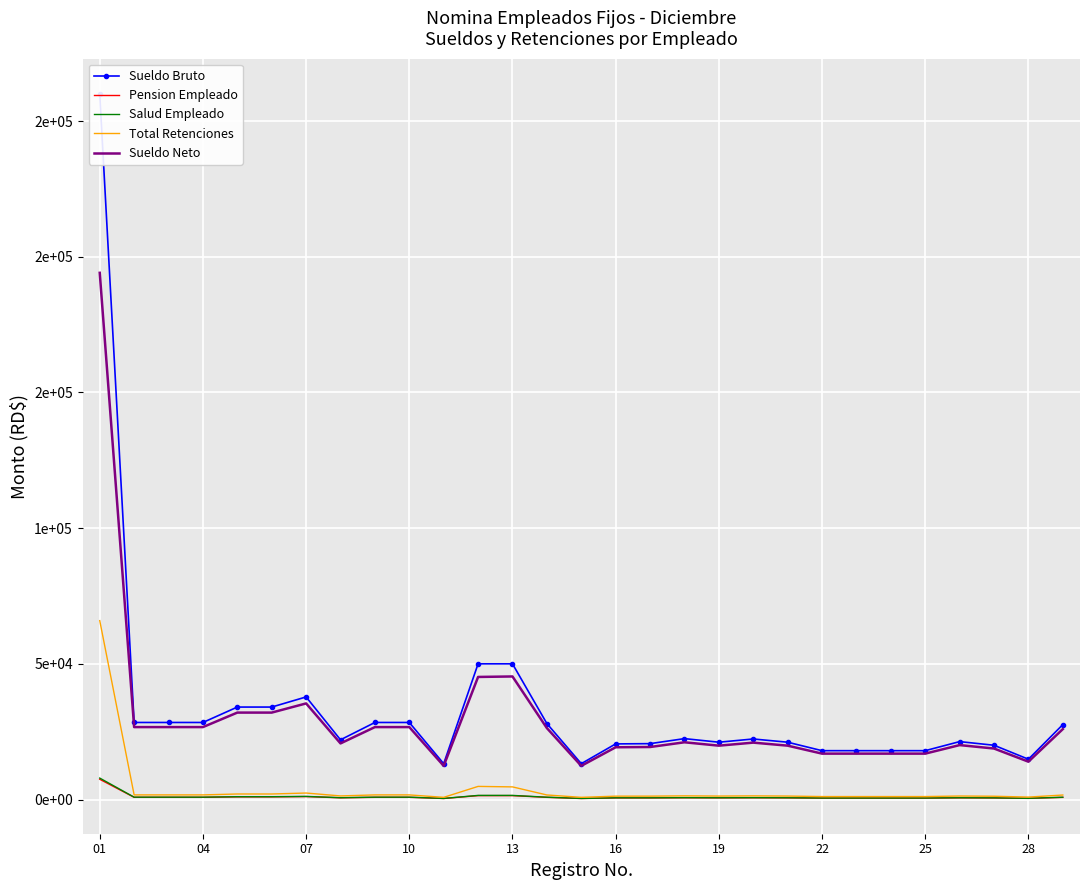

True or false: Sueldo Neto has more than 0 interior local peaks.

True